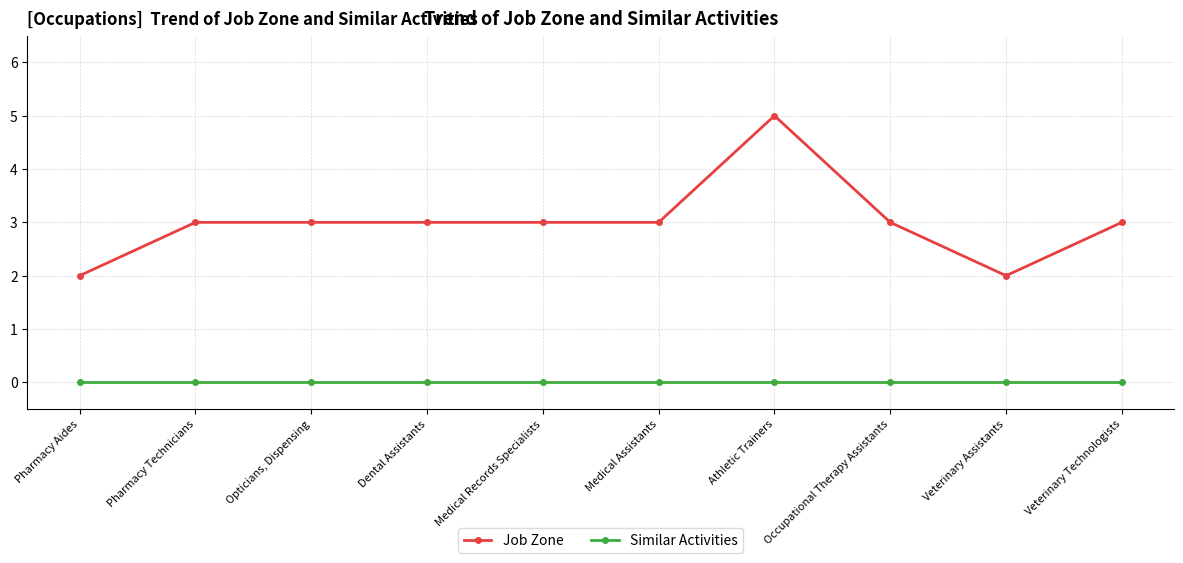

Reading left to right, what are all the values shown in this chart?

Job Zone: 2	3	3	3	3	3	5	3	2	3
Similar Activities: 0	0	0	0	0	0	0	0	0	0